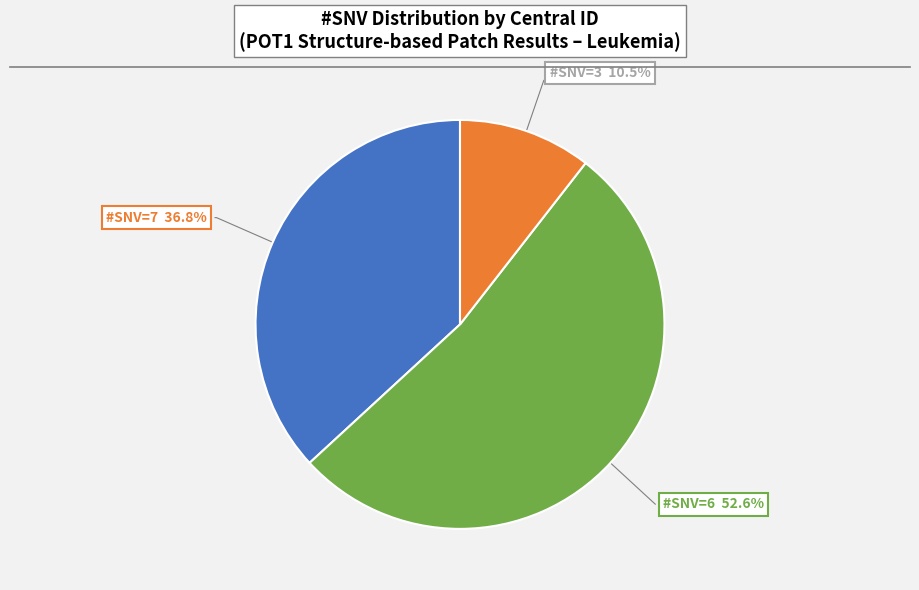

Which slice is the largest?

#SNV=6